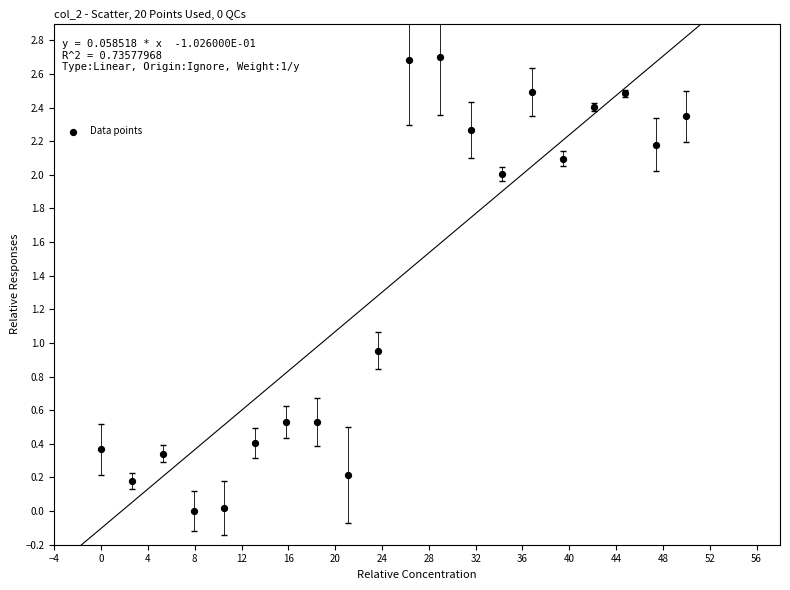

What is the range of X values (max minus min)?

50.0